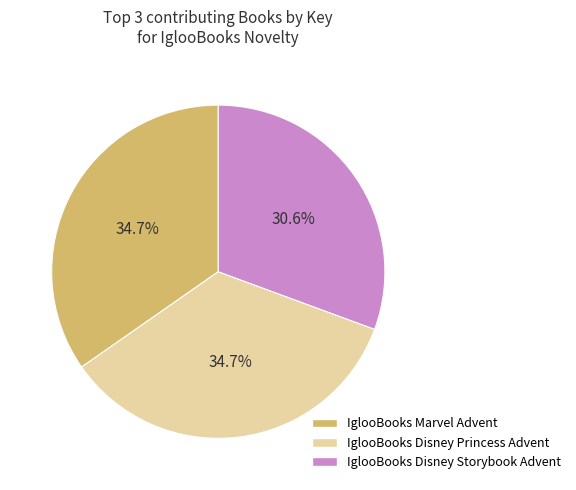

Does any single category account for the majority?

No